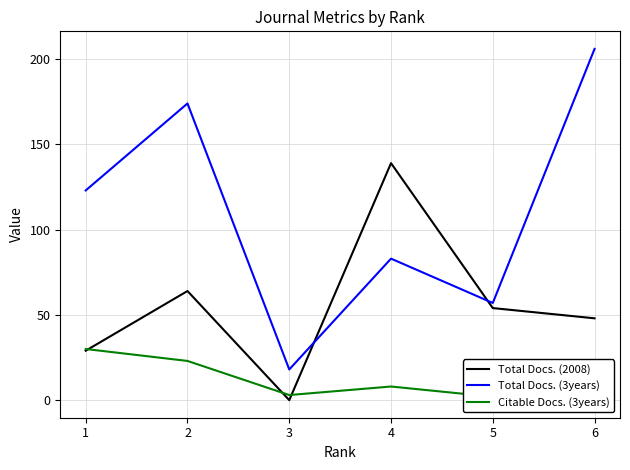

What is the sum of the Total Docs. (3years) values at 2 and 4?

257